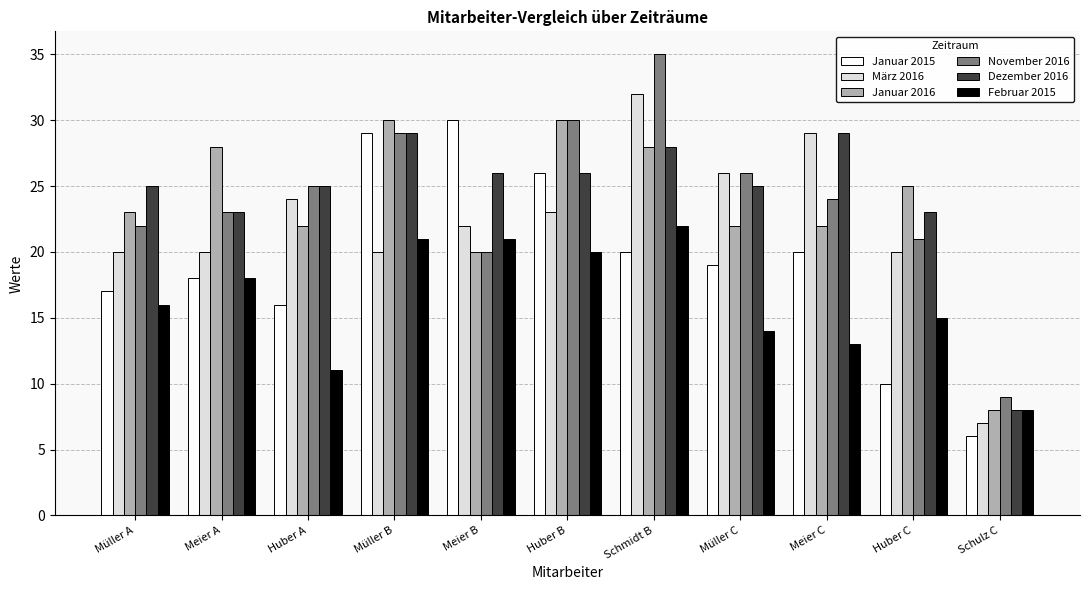

What value does the Januar 2016 series have at Schmidt B, to the nearest 5?

30